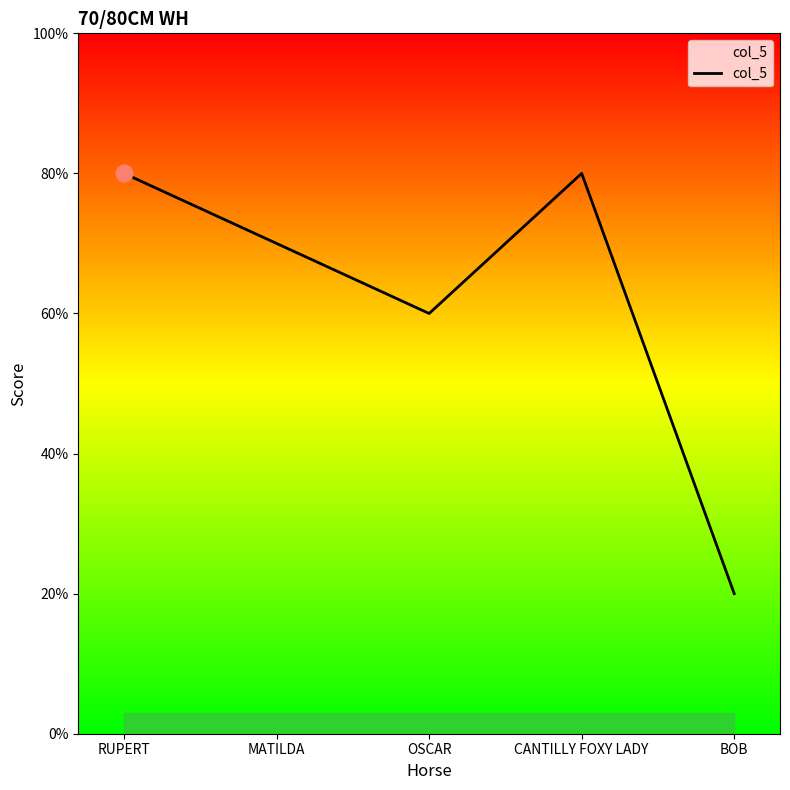

How many points are higher than both their immediate neighbors (excluding endpoints)?

1